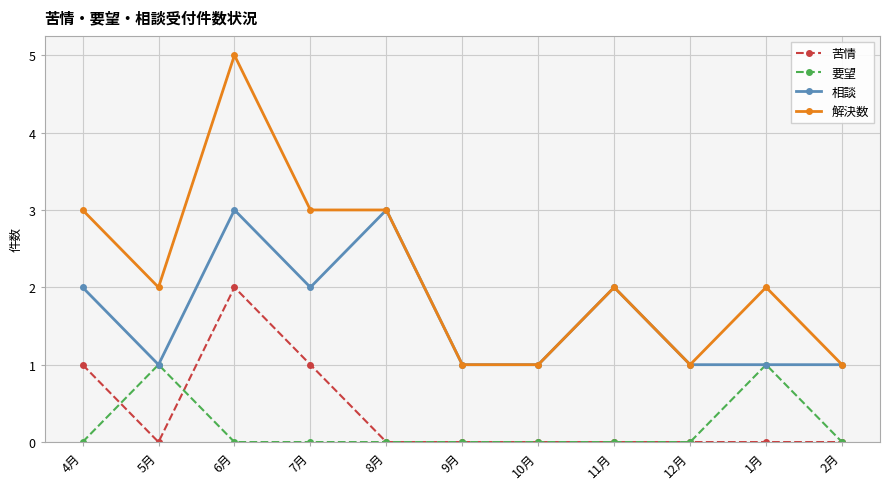

At 6月, list the series in order from largest to smallest.

解決数, 相談, 苦情, 要望